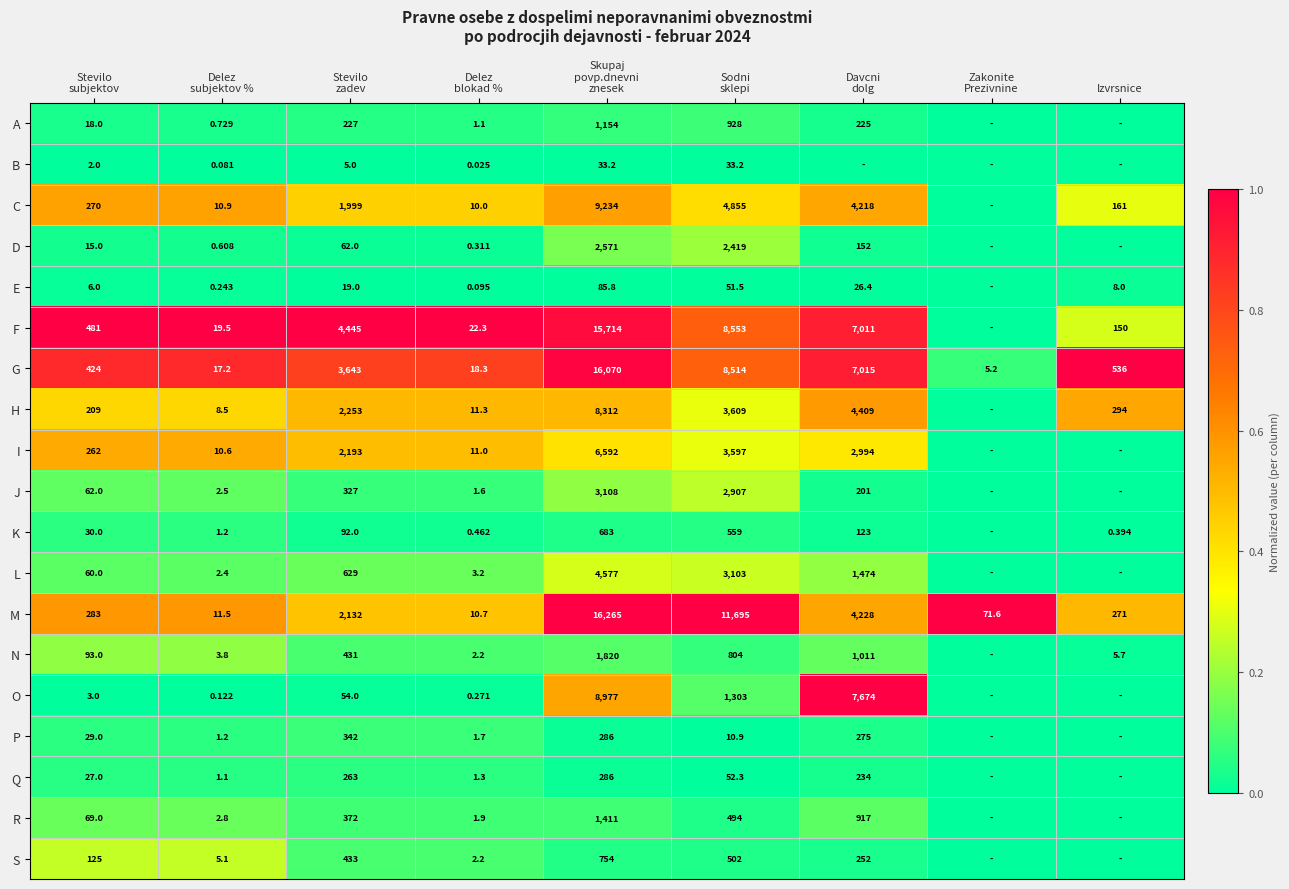

At Izvrsnice, list the series in order from largest to smallest.

G, H, M, C, F, E, N, K, A, B, D, I, J, L, O, P, Q, R, S